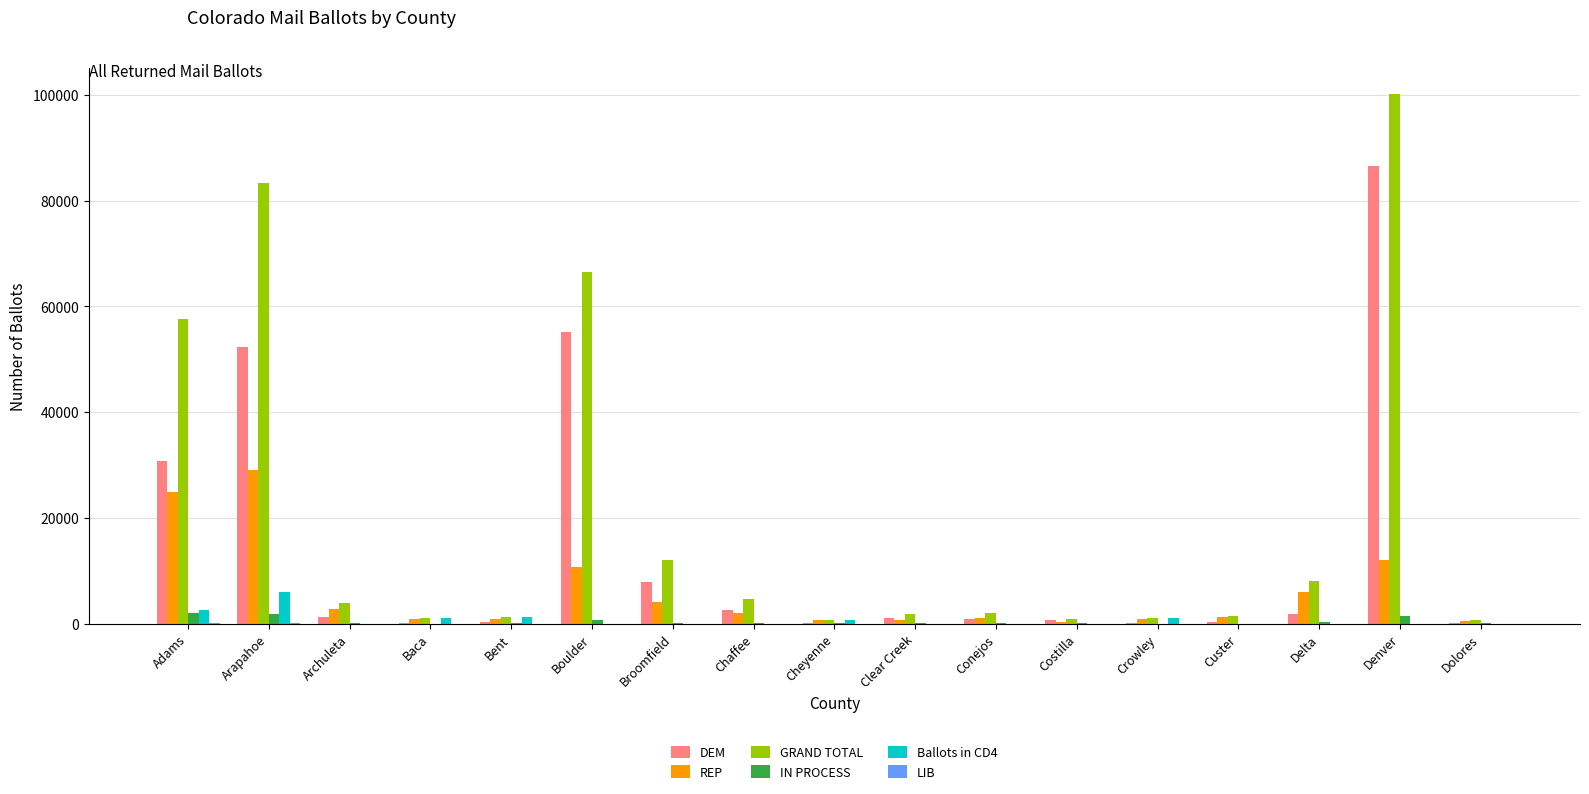

What is the sum of all GRAND TOTAL values?

346793